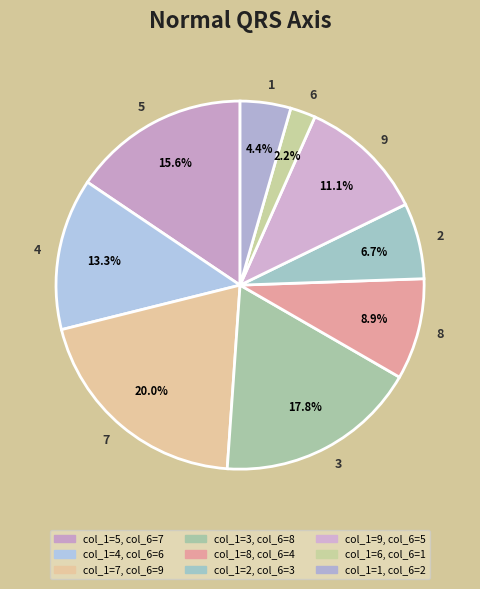

Between 2 and 8, which is larger?

8